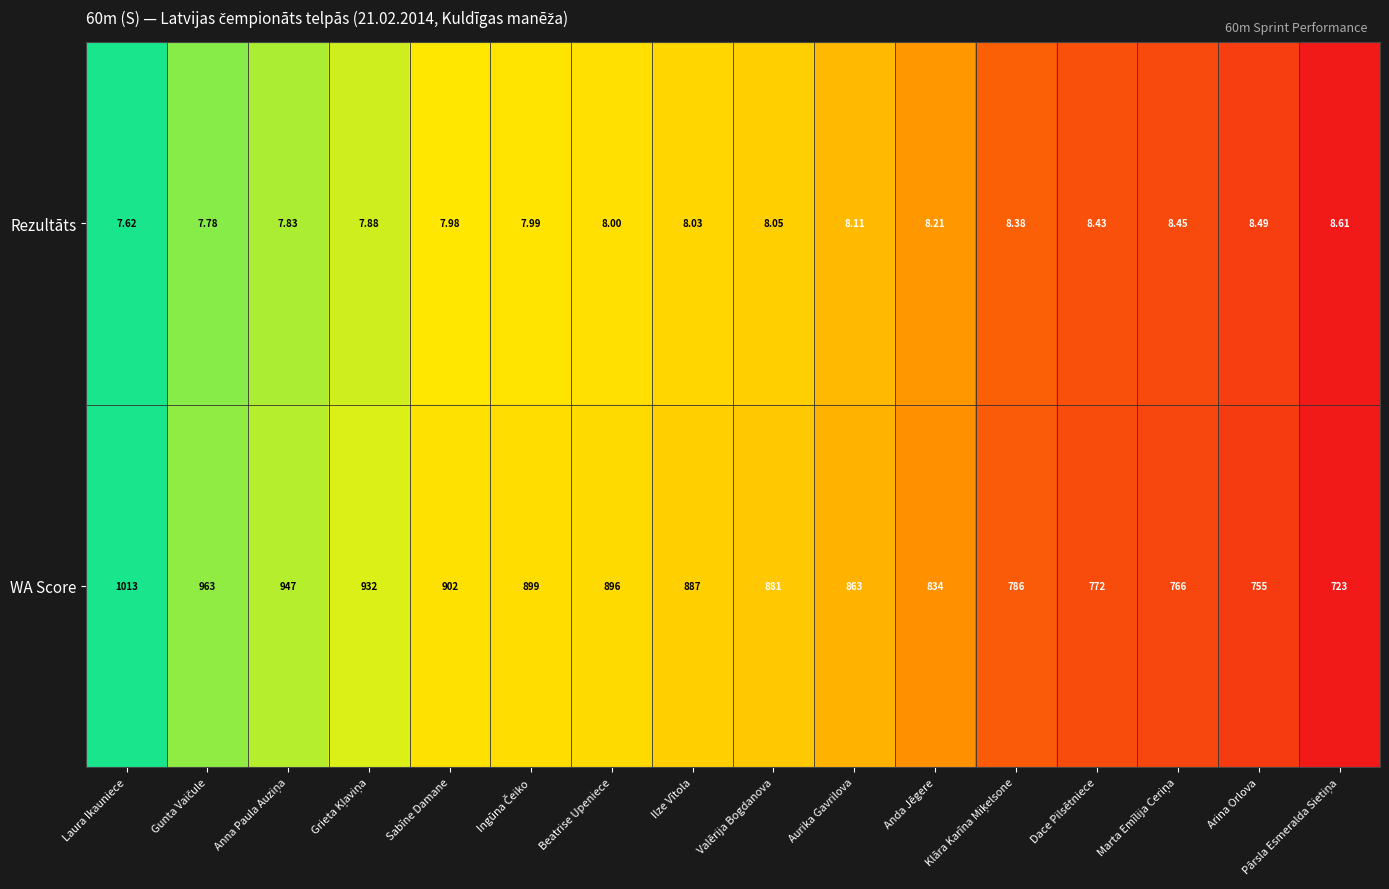

At which category is the sum across all series the highest?

Laura Ikauniece